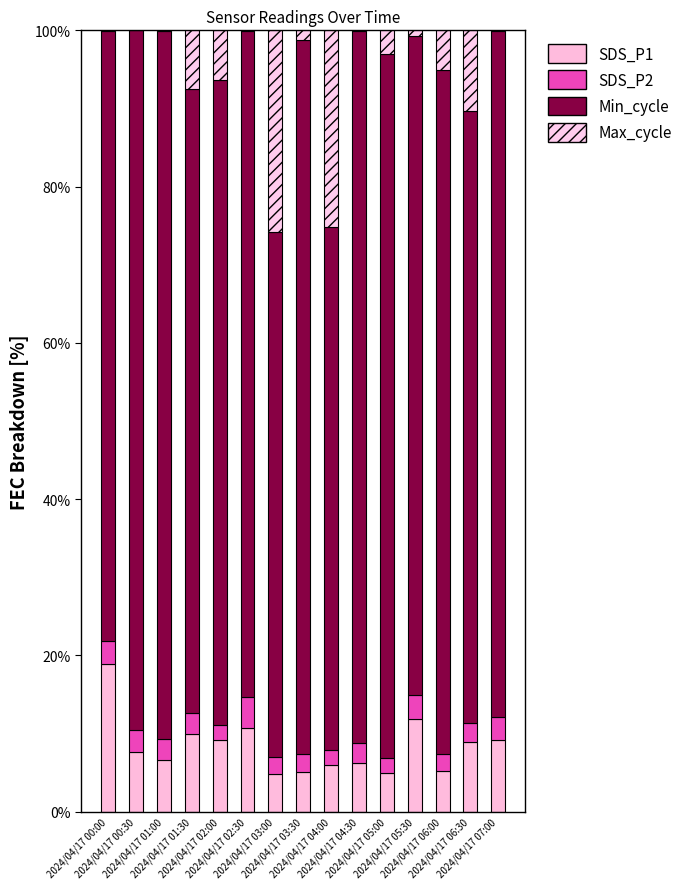

Count the number of categories in the chart.

15